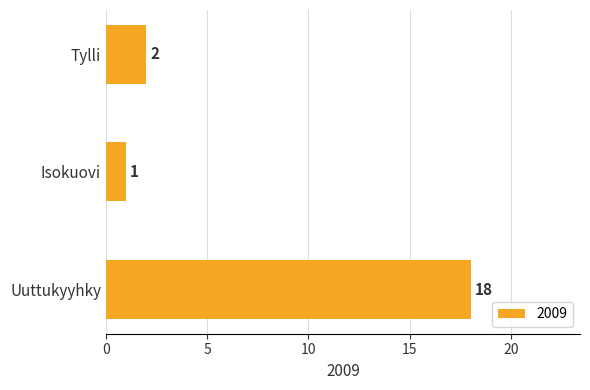

Reading bottom to top, list all the values displayed in this chart.

18	1	2